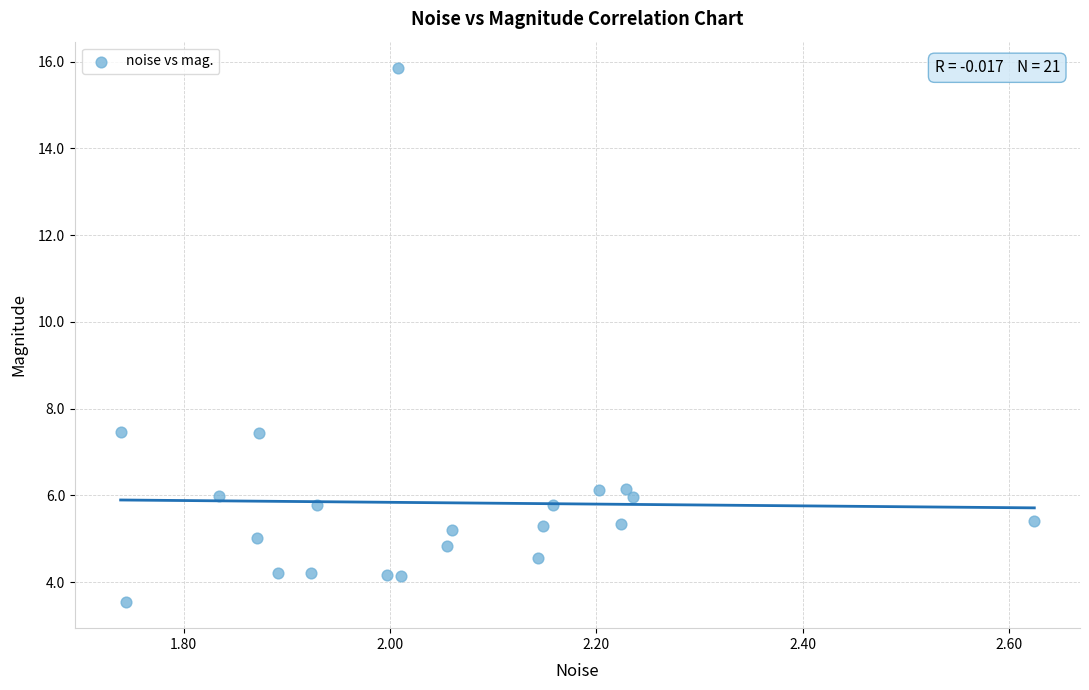

What is the range of X values (max minus min)?

0.9